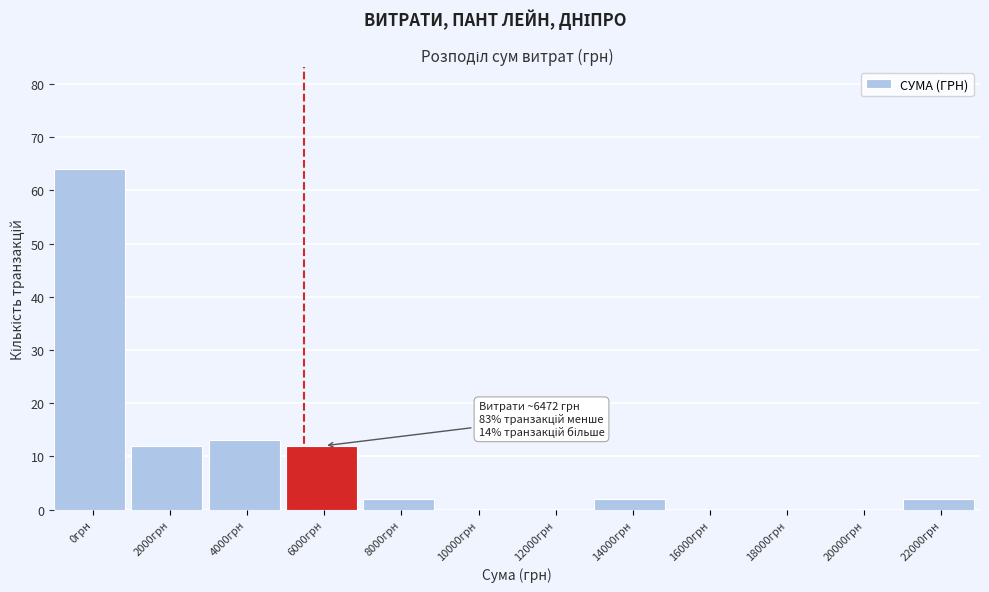

Reading right to left, extract all data points from this chart.

22000грн=2	20000грн=0	18000грн=0	16000грн=0	14000грн=2	12000грн=0	10000грн=0	8000грн=2	6000грн=12	4000грн=13	2000грн=12	0грн=64